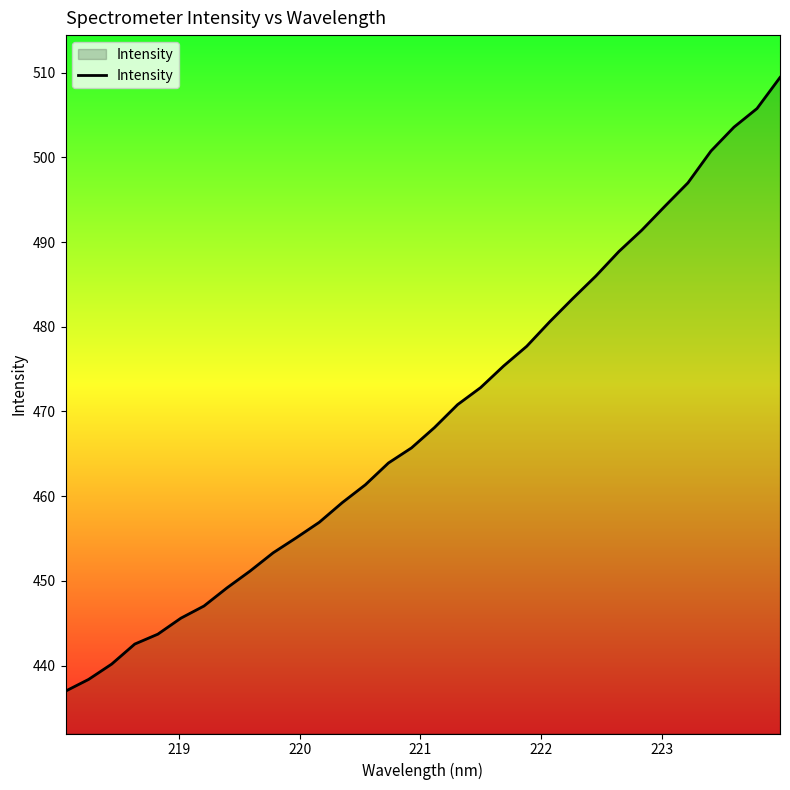

What is the maximum value shown in the chart?

509.4